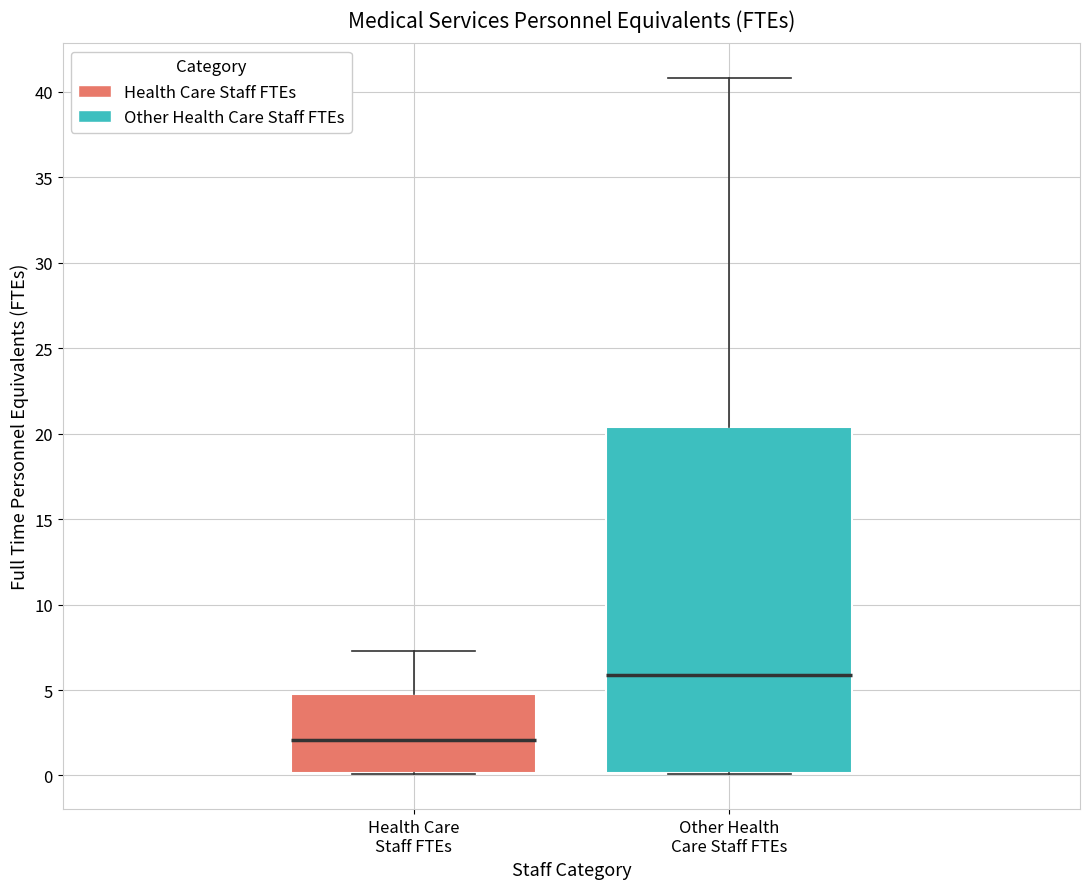

Reading left to right, read every box against the y-axis: the position of its median line, the range the box covers, and the ends of its whiskers. The values are not printed on the chart, so give them approximately, as read against the axis.

Health Care Staff FTEs: median 2.0, box 0.0 to 5.0, whiskers 0.0 to 7.5
Other Health Care Staff FTEs: median 6.0, box 0.0 to 20.5, whiskers 0.0 to 41.0